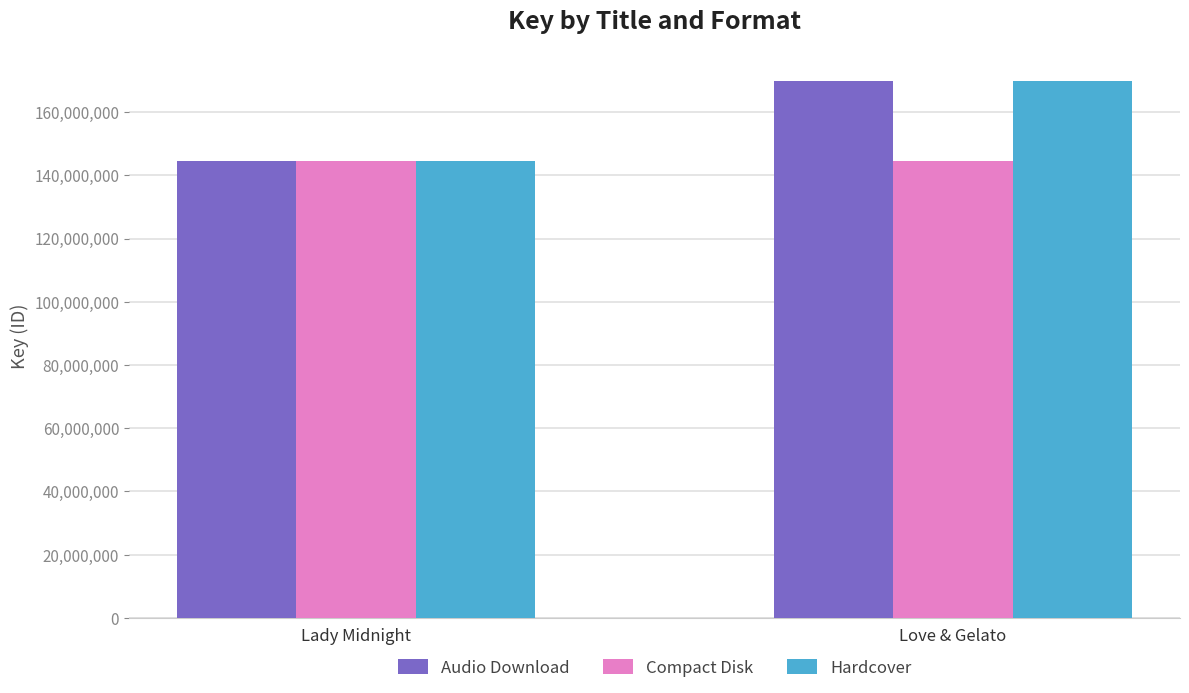

The Audio Download series shows 169942786 at Love & Gelato. True or false?

True